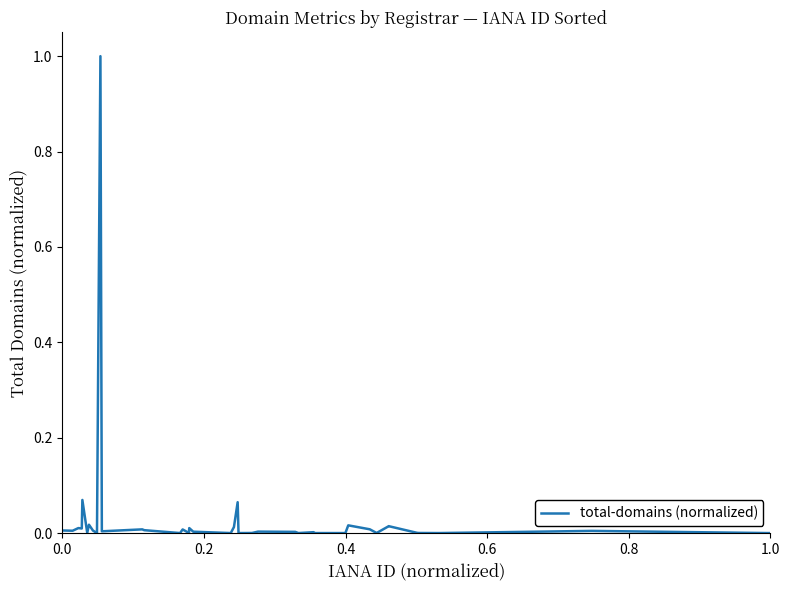

What is the difference between the maximum and minimum values?

1.0